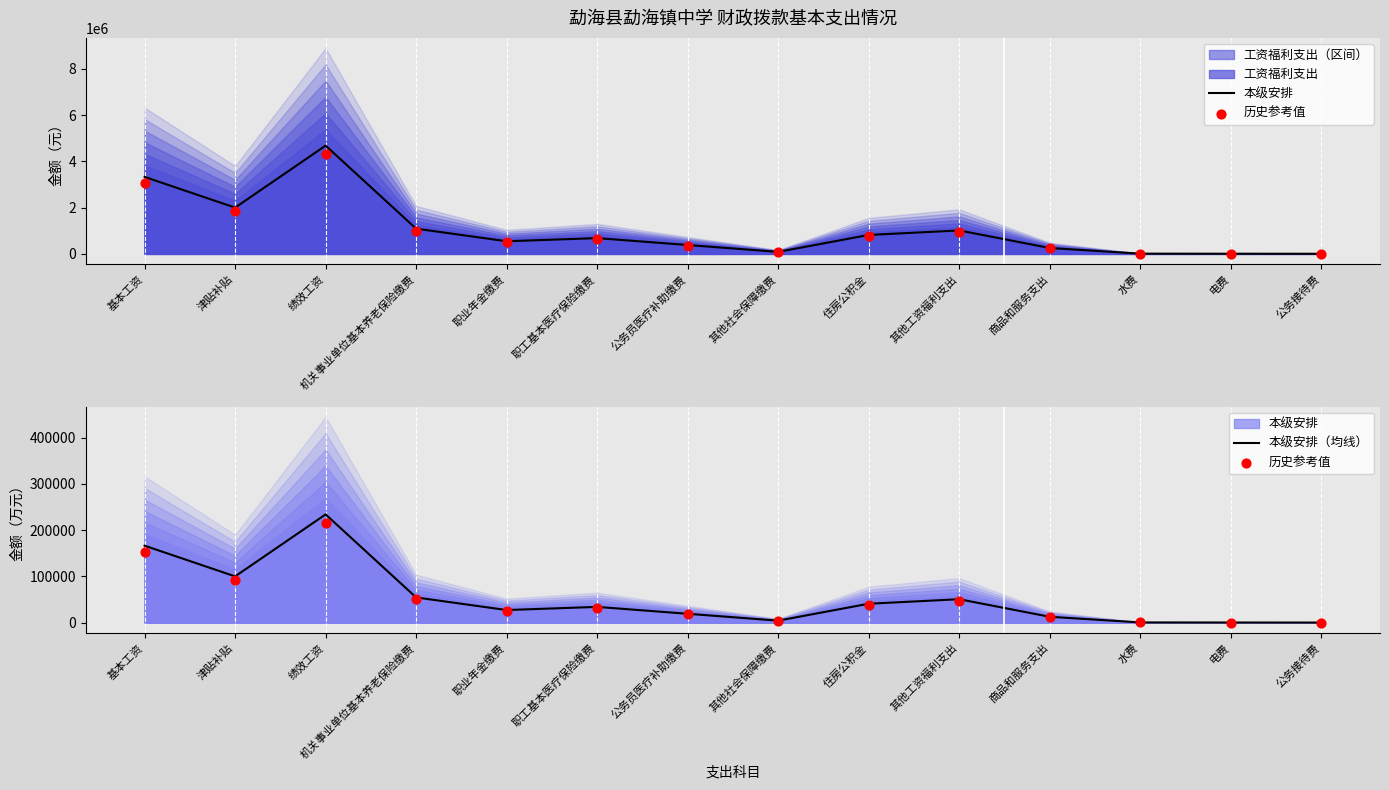

Which series has the largest total across all categories?

本级安排